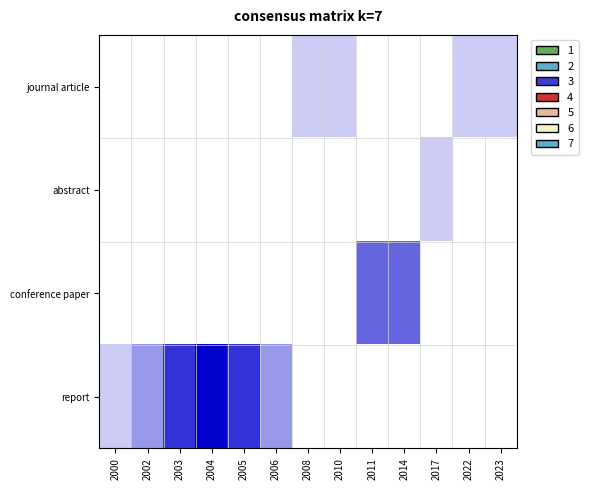

Which series changed the most between 2005 and 2023?

report